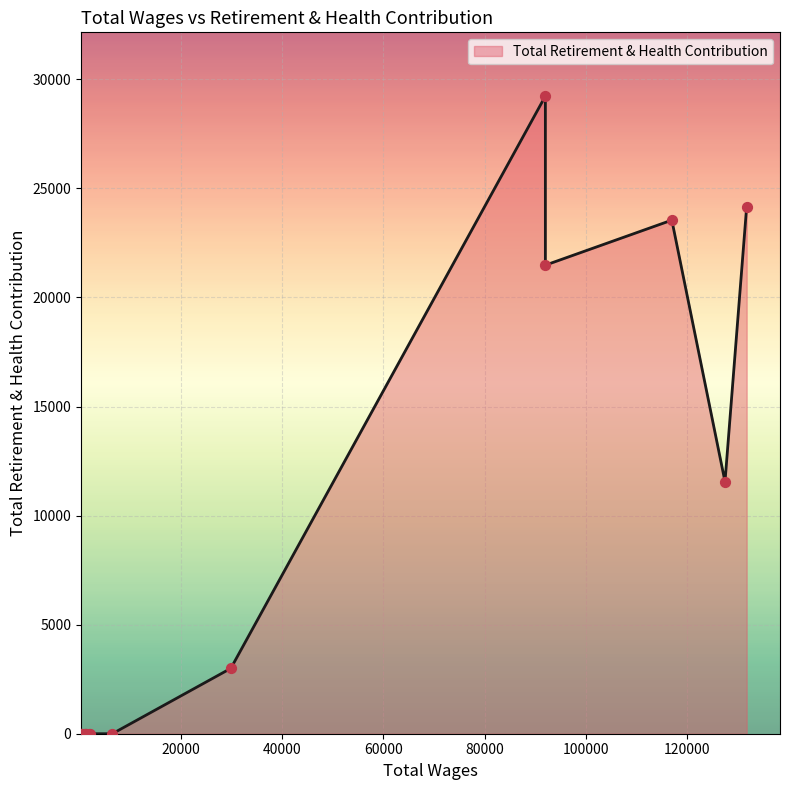

What is the change in value from 117039.0 to 92028.0?

+5686